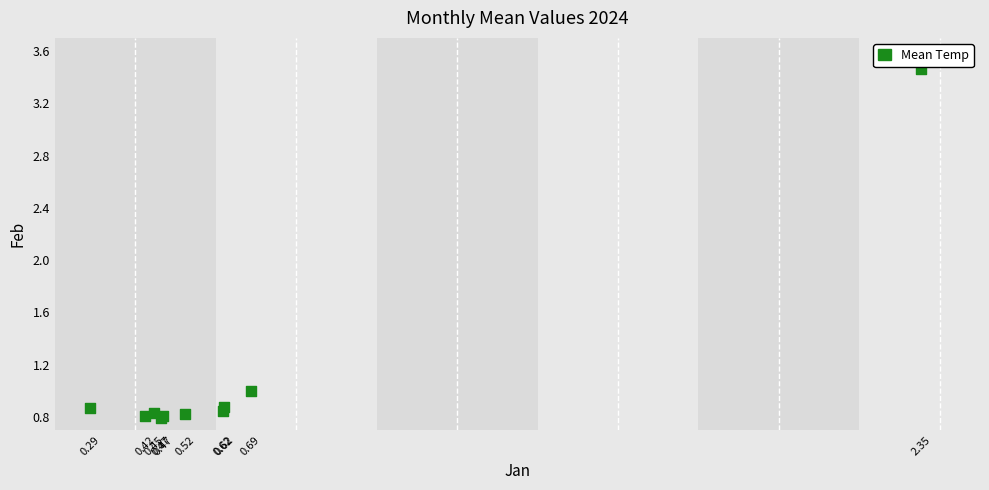

What Y value in the scatter plot is closest to 2?

1.0